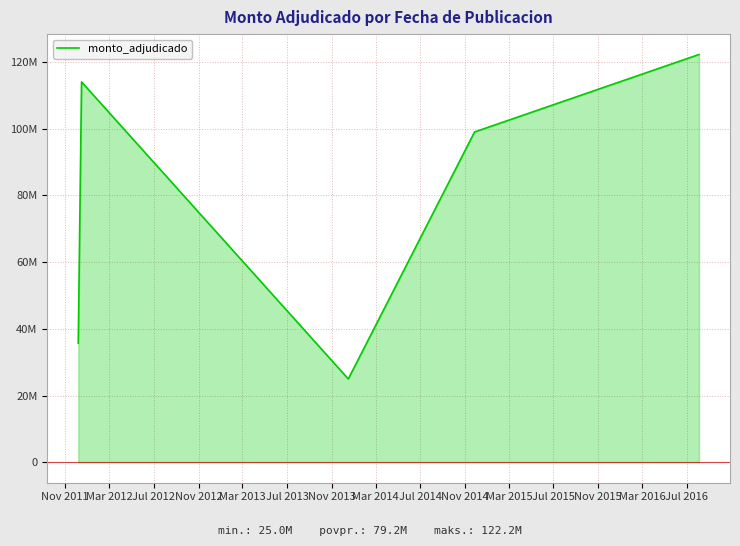

What is the difference between the maximum and second lowest values?

86510000